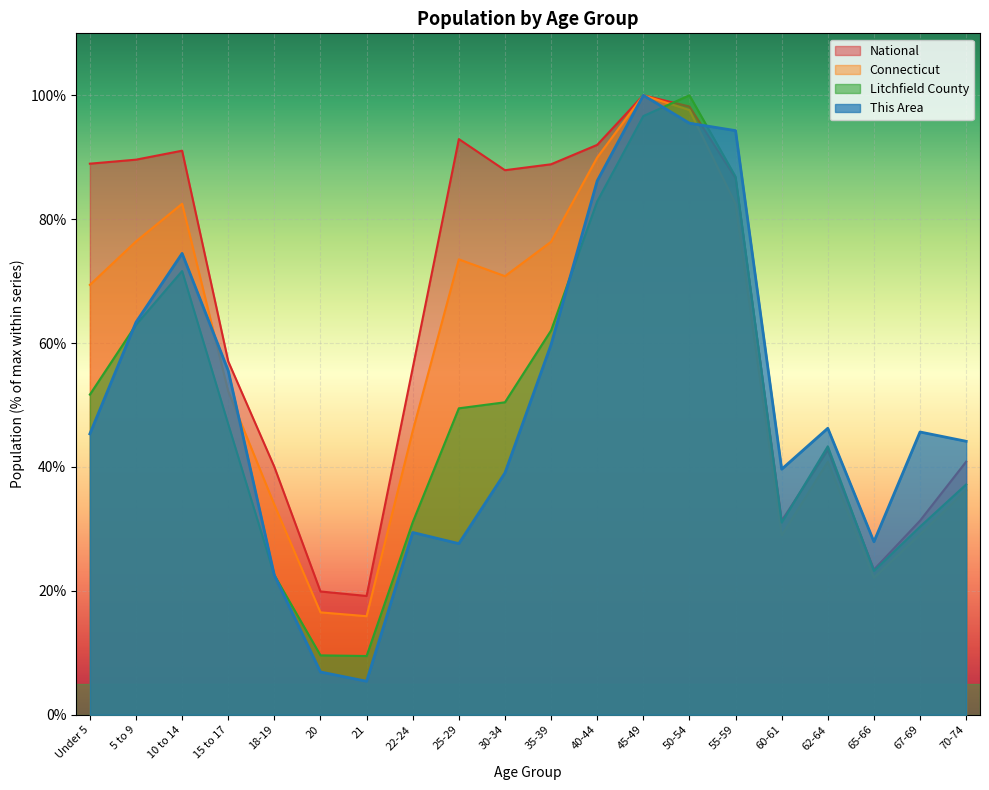

What is the difference between the maximum and minimum values in the National series?

80.8